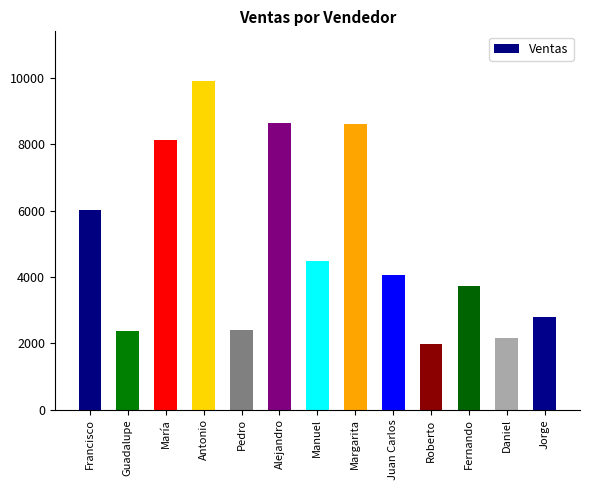

Between Daniel and Pedro, which is larger?

Pedro